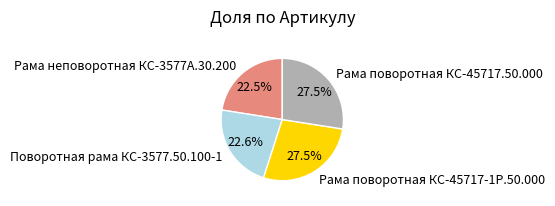

How many segments does this pie chart have?

4